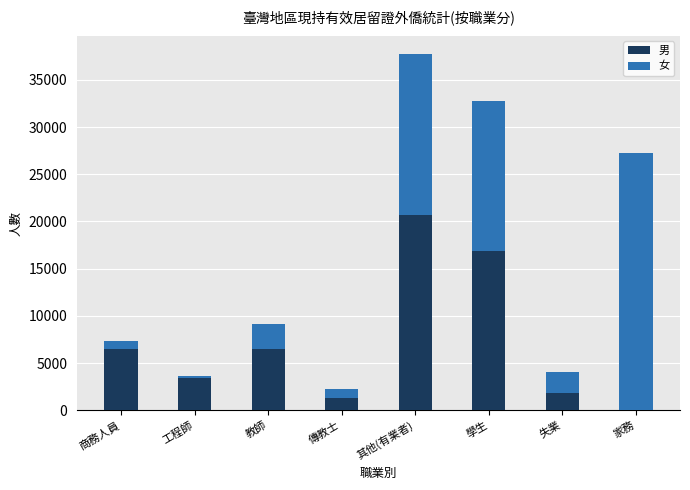

At which category is the sum across all series the highest?

其他(有業者)